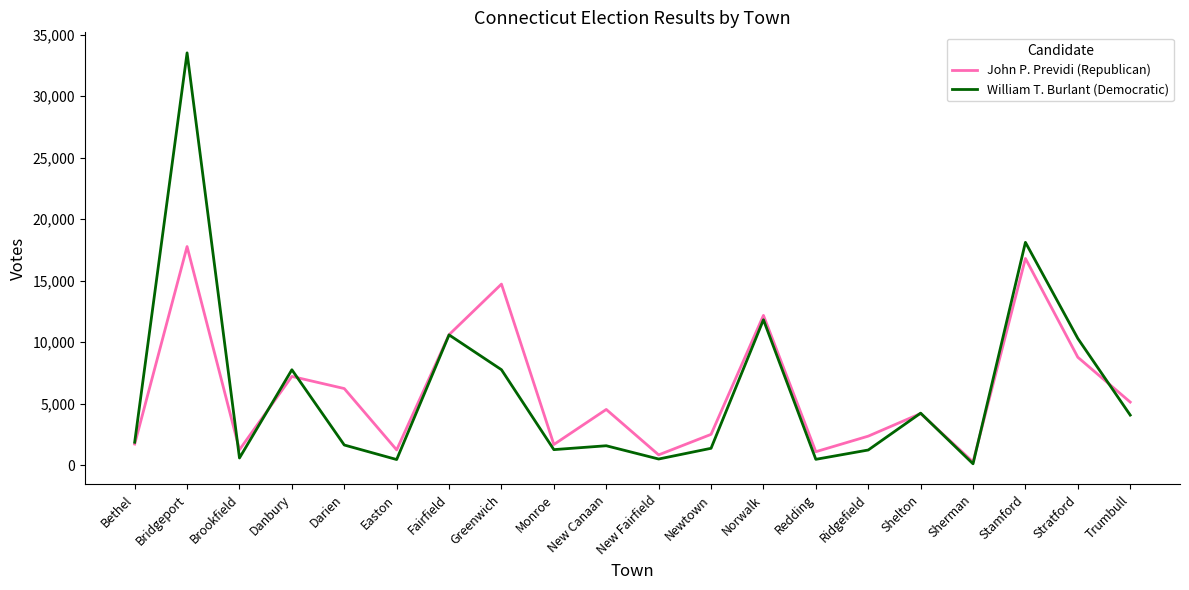

What is the average value of the William T. Burlant (Democratic) series?

5971